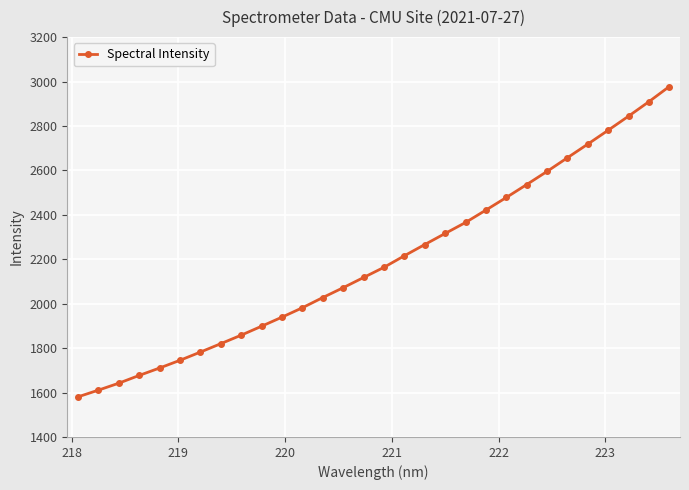

What is the difference between the maximum and minimum values?

1397.1